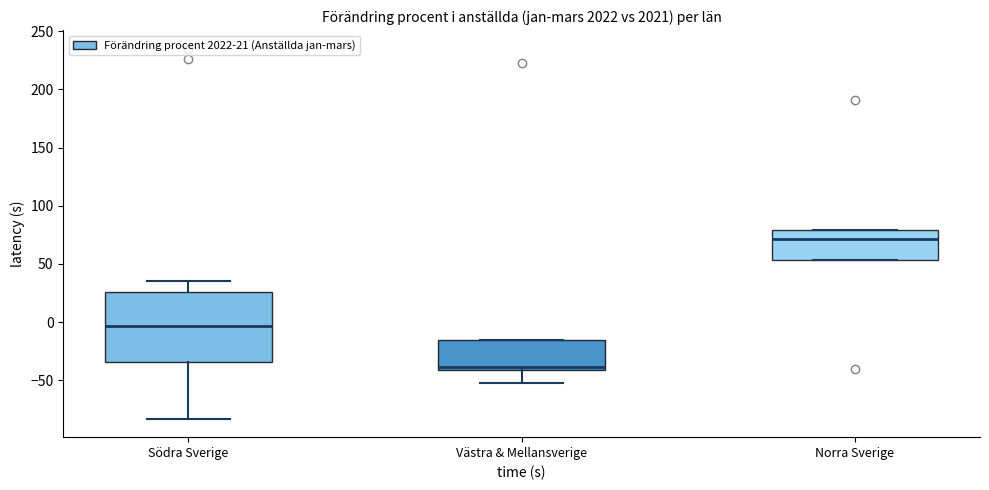

Reading left to right, transcribe this box plot: for each box, give where its median line is, the range the box spans, and where its two whiskers end, as read against the y-axis. The values are not printed on the chart, so give them approximately, as read against the axis.

Södra Sverige: median -5, box -35 to 25, whiskers -85 to 35
Västra & Mellansverige: median -40 (just above the box's lower edge), box -40 to -15, whiskers -50 to -15
Norra Sverige: median 70, box 55 to 80, whiskers 55 to 80